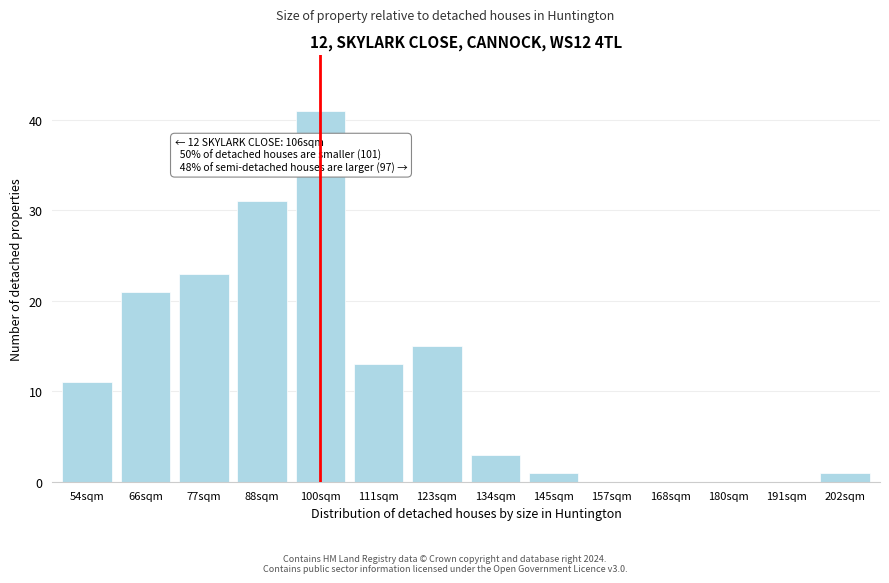

Reading right to left, transcribe all the data shown in this chart.

202sqm=1	191sqm=0	180sqm=0	168sqm=0	157sqm=0	145sqm=1	134sqm=3	123sqm=15	111sqm=13	100sqm=41	88sqm=31	77sqm=23	66sqm=21	54sqm=11